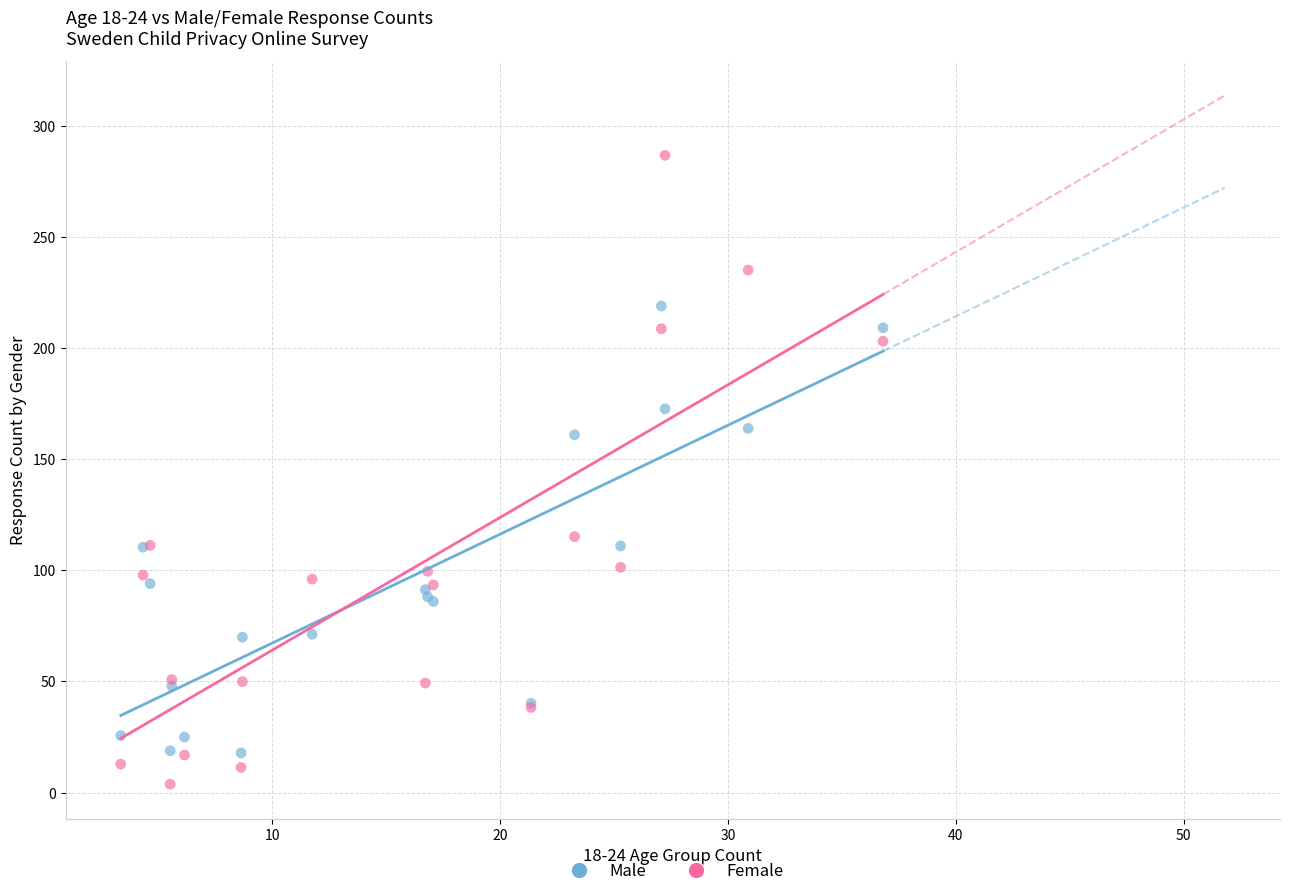

Which series has the largest Y range (max minus min)?

Female